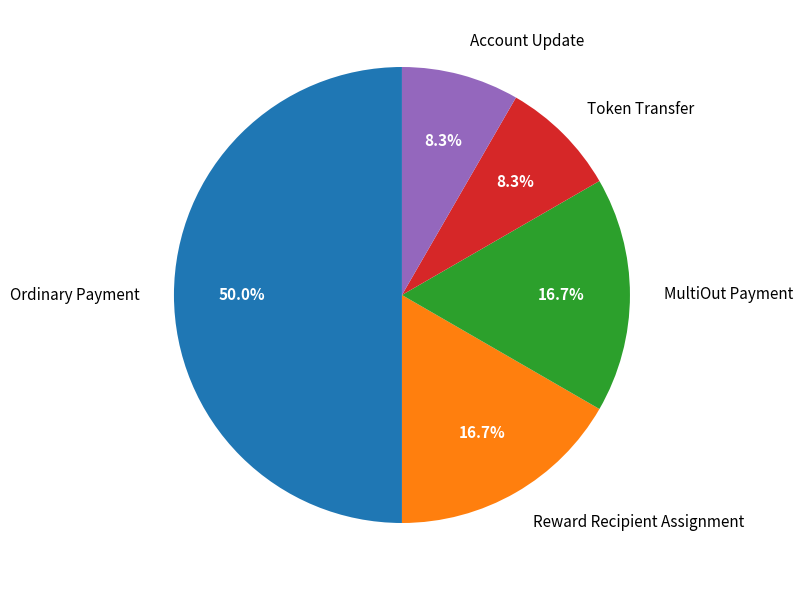

What portion of the pie excludes MultiOut Payment?

83.3%